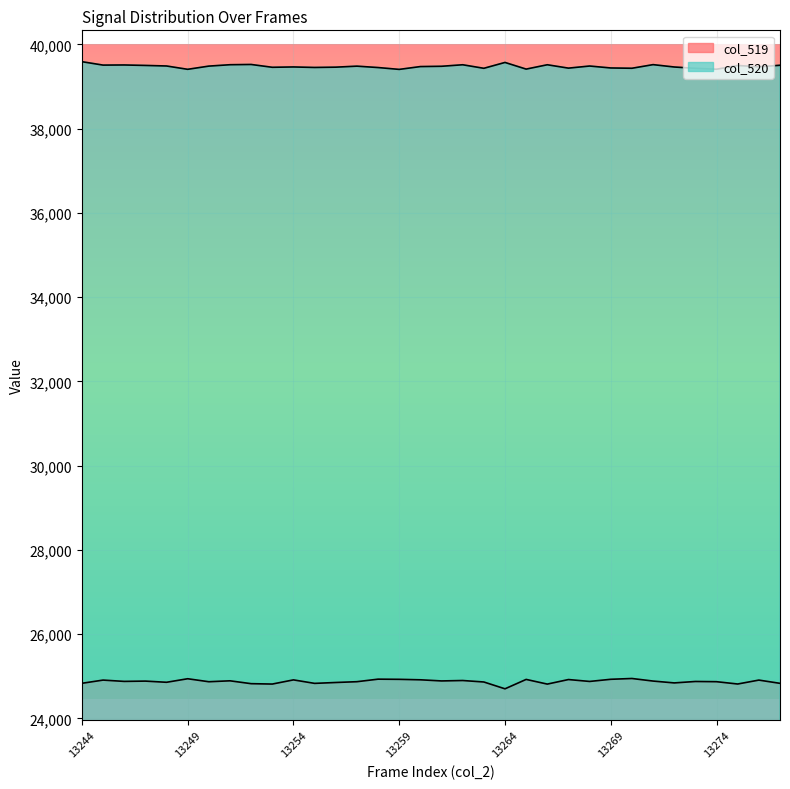

What is the greatest value displayed?

39590